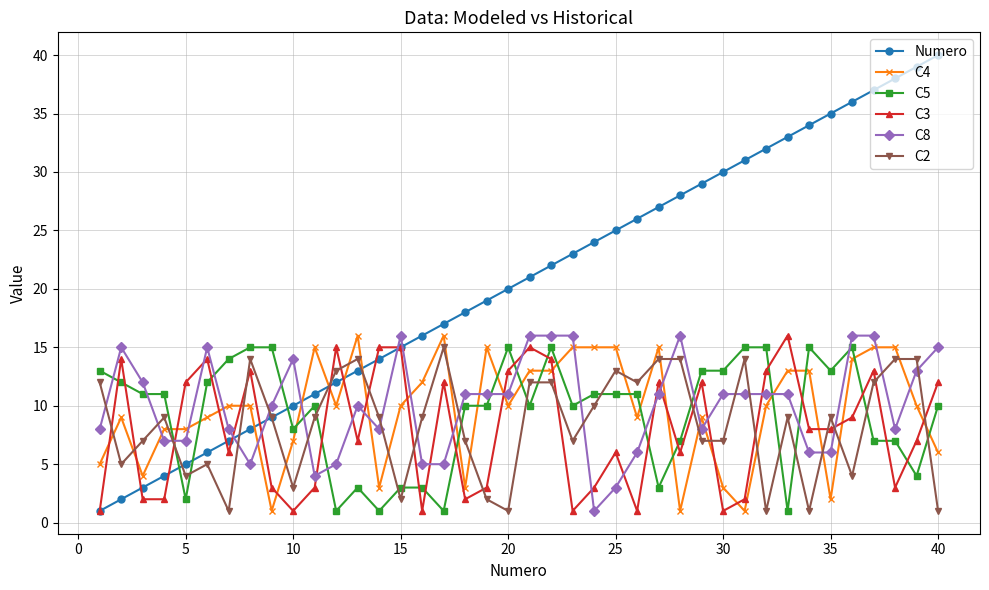

True or false: Numero has more than 1 points higher than both neighbors.

False